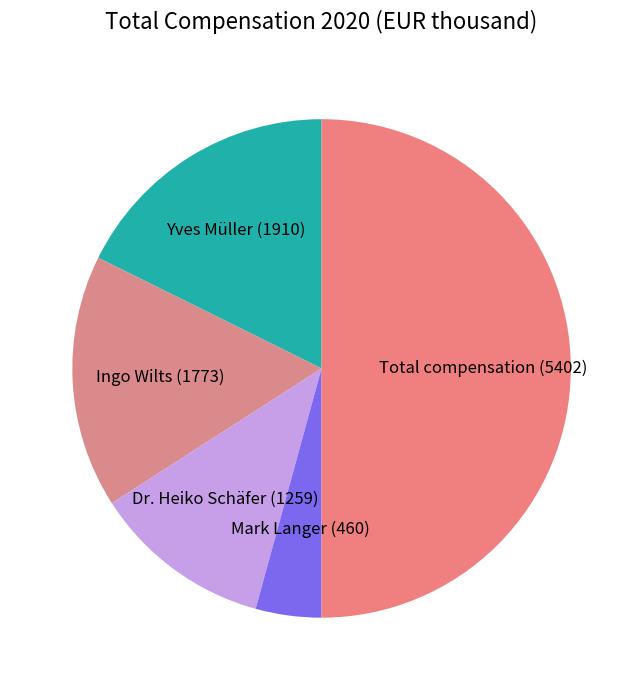

Approximately how many times larger is the value at Dr. Heiko Schäfer compared to Ingo Wilts?

0.7